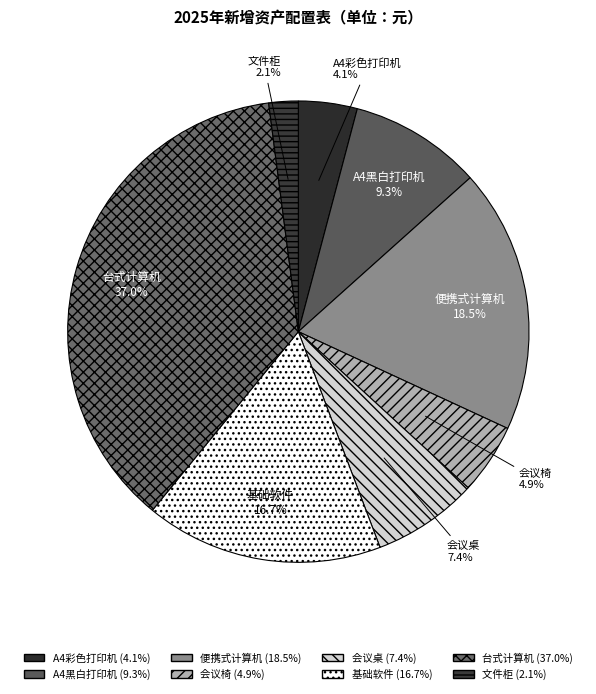

Do 便携式计算机 and A4彩色打印机 together represent more than half of the pie?

No